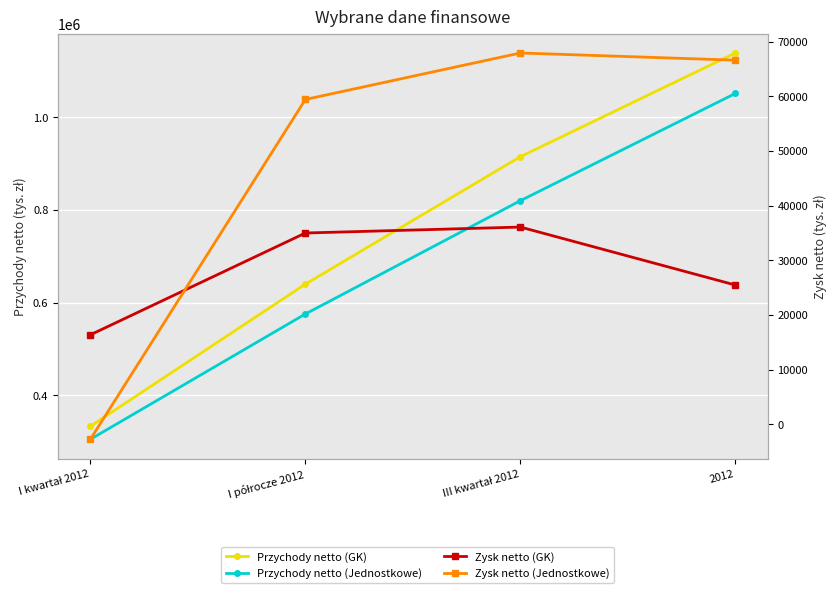

True or false: Przychody netto (GK) and Przychody netto (Jednostkowe) intersect in this chart.

False